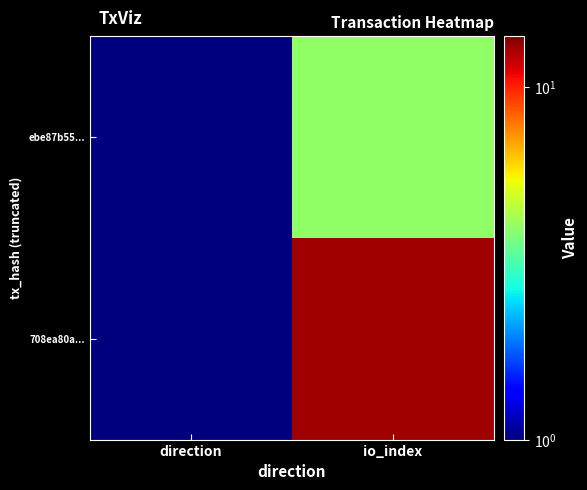

What is the total value across all series at direction?

2